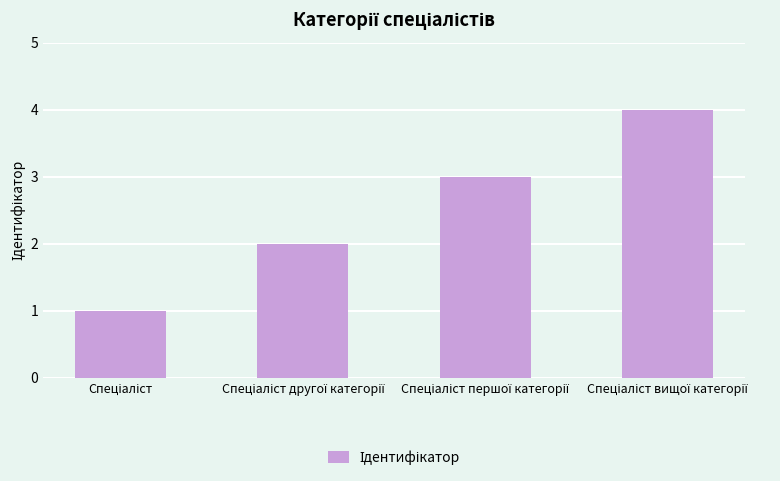

What is the sum of all values?

10